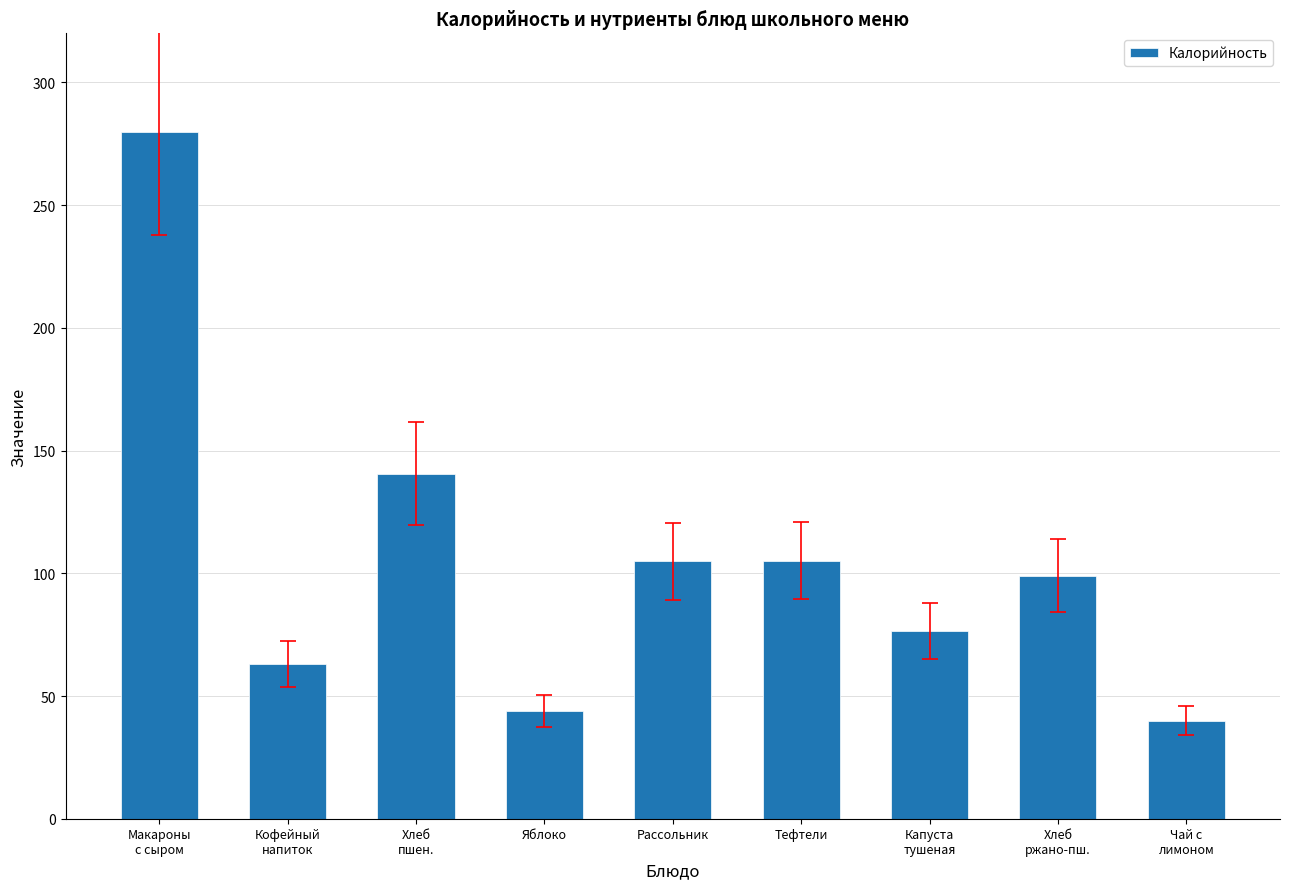

What position from the left is Рассольник?

5